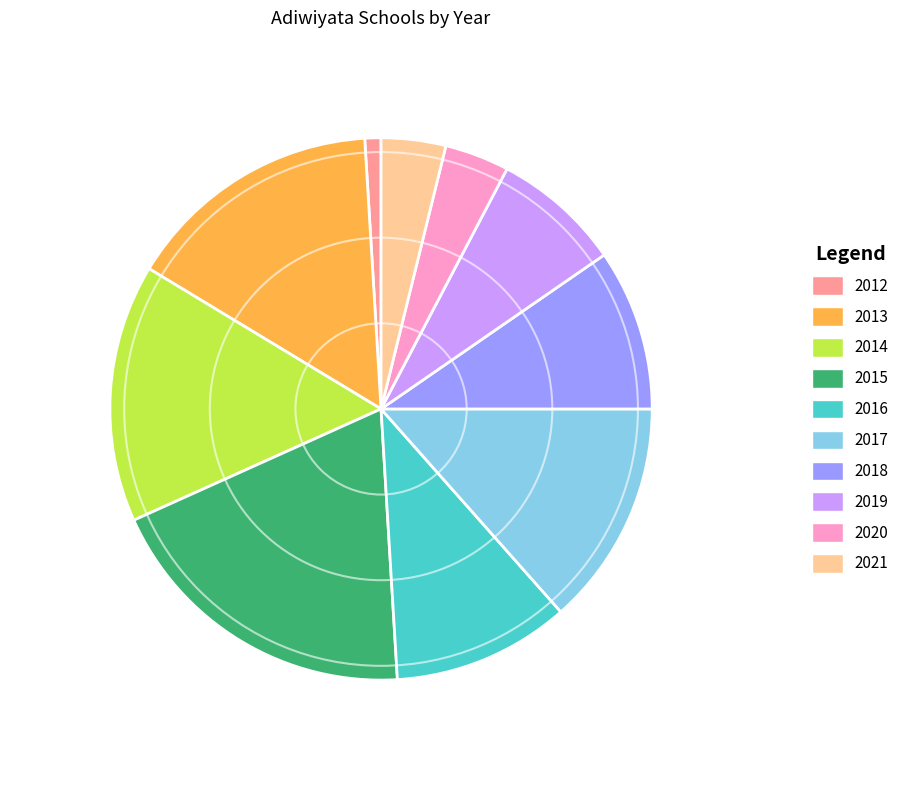

What is the largest slice in the pie chart?

2015